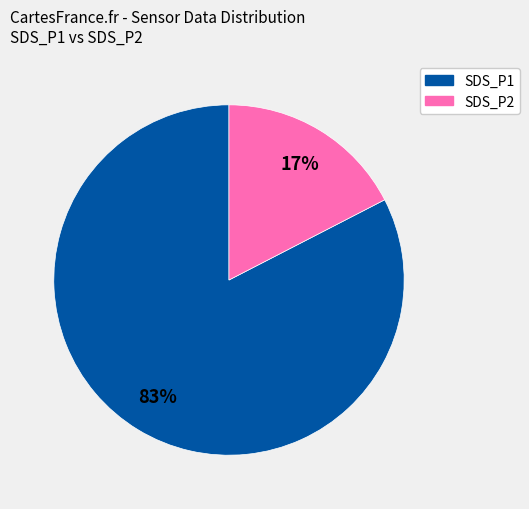

To the nearest percent, what is the average slice percentage?

50%